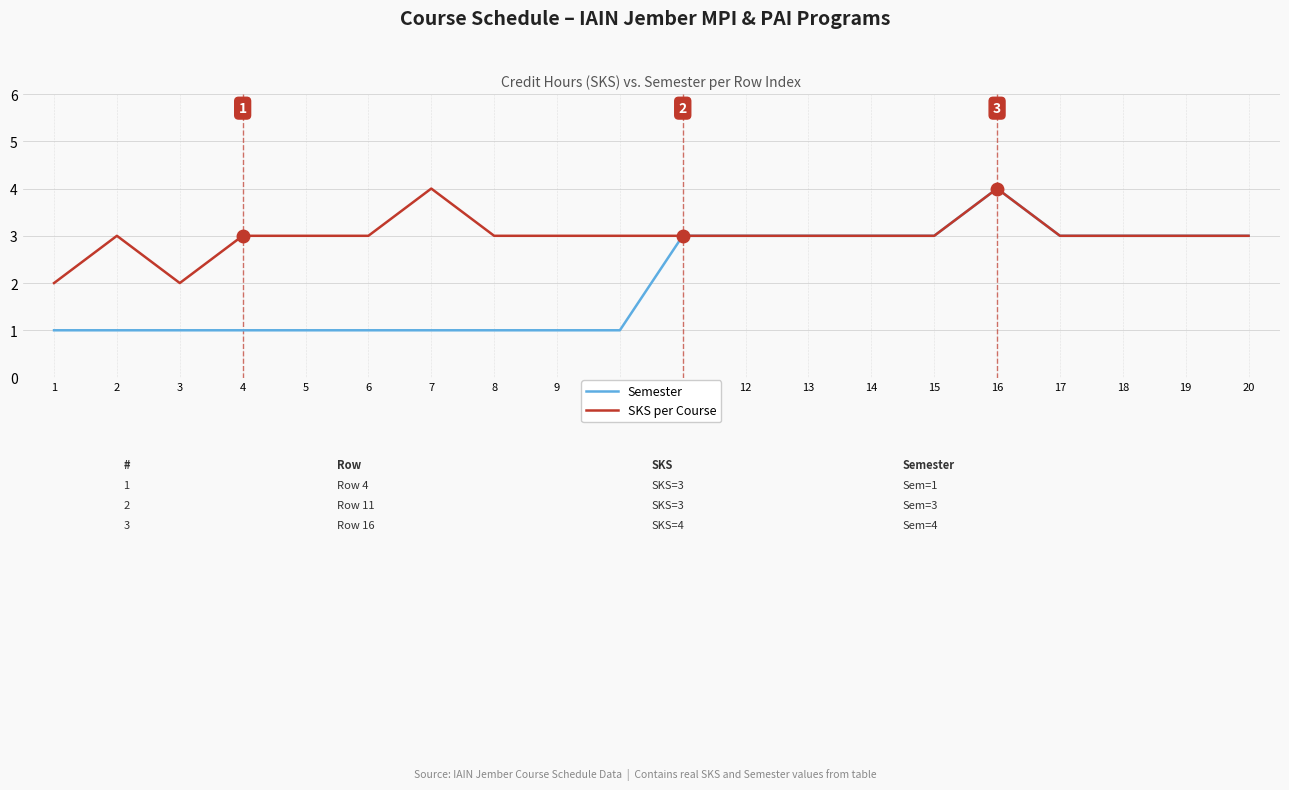

What value does the SKS per Course series have at 11?

3